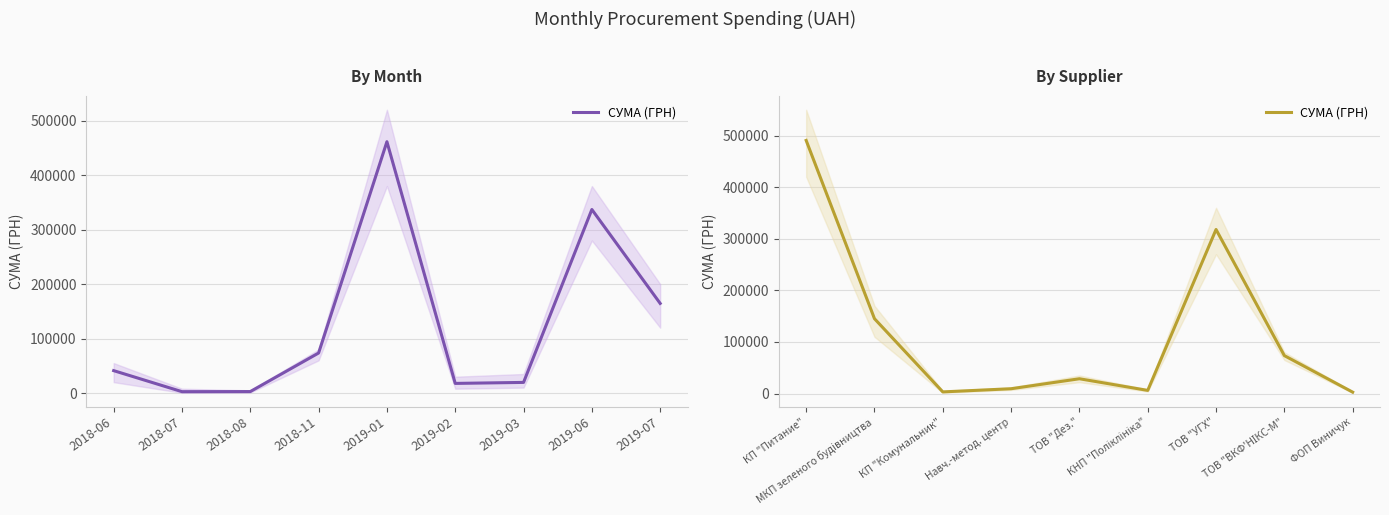

What position from the right is ТОВ "ВКФ'НІКС-М"?

2